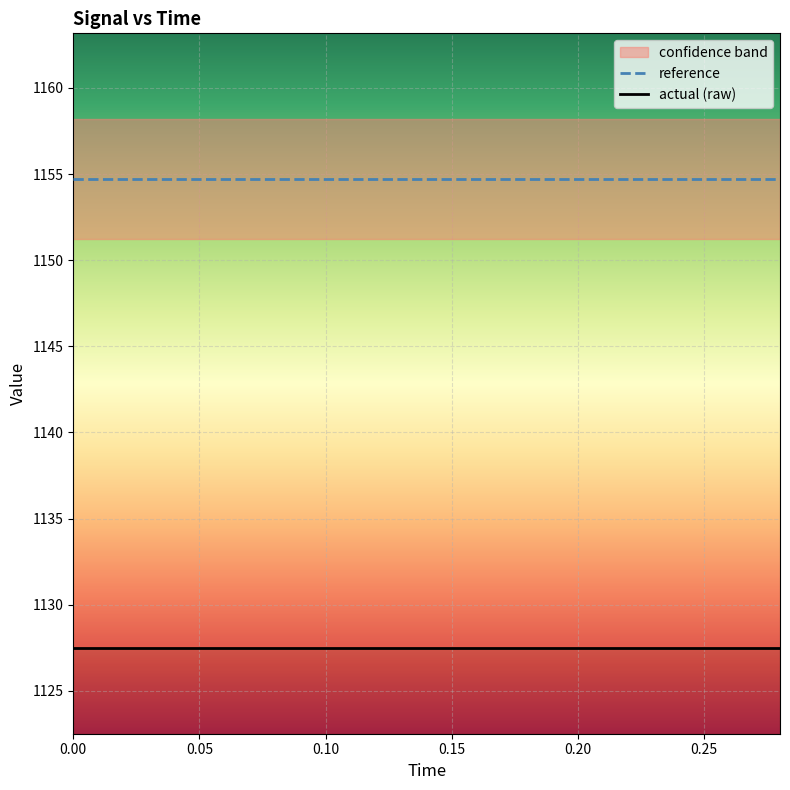

What is the average value of the reference series?

1154.7